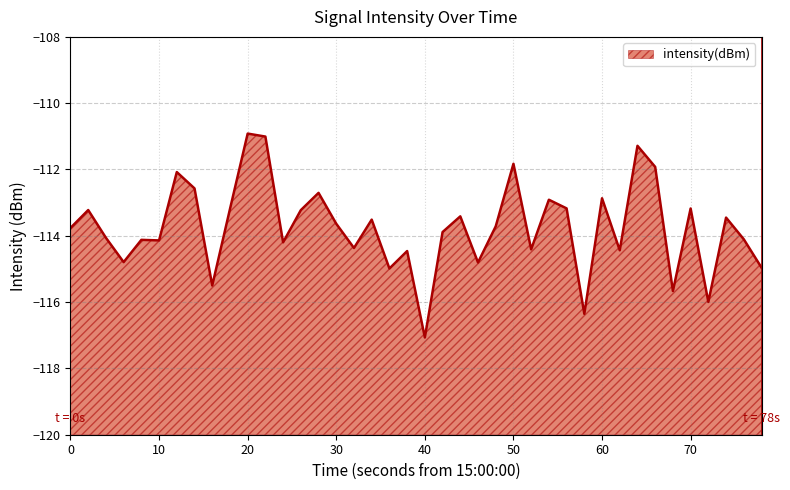

What is the maximum value shown in the chart?

-110.9